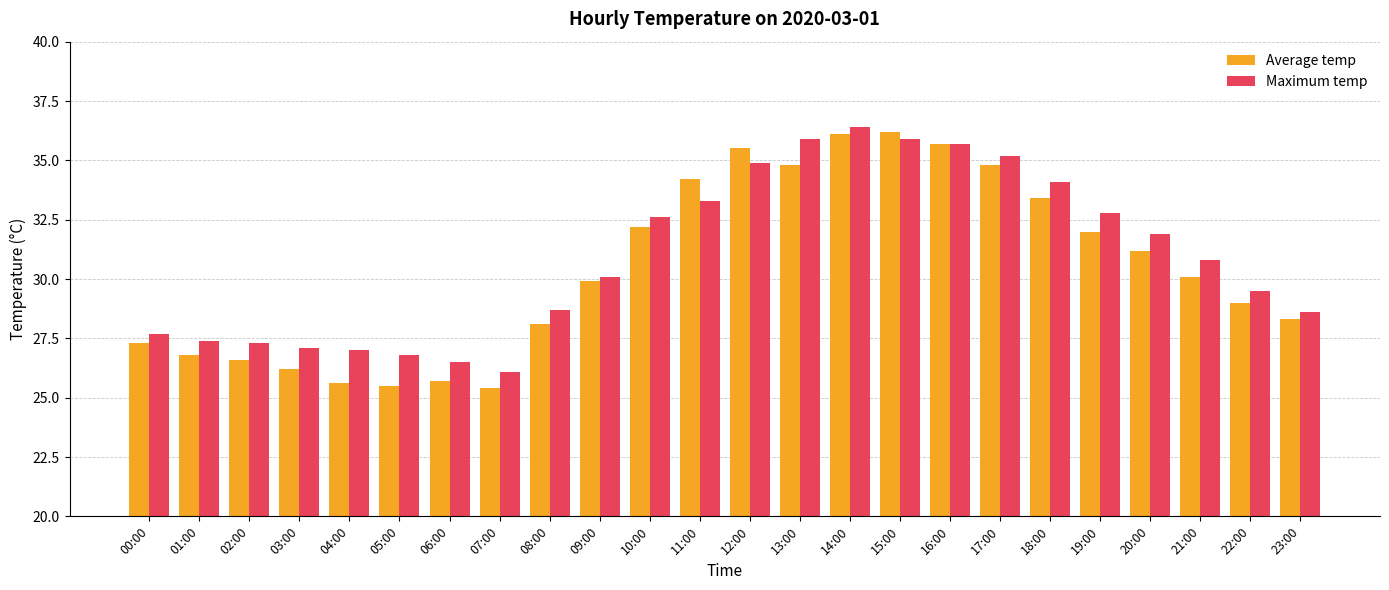

What is the label of the 15th bar from the left?

14:00